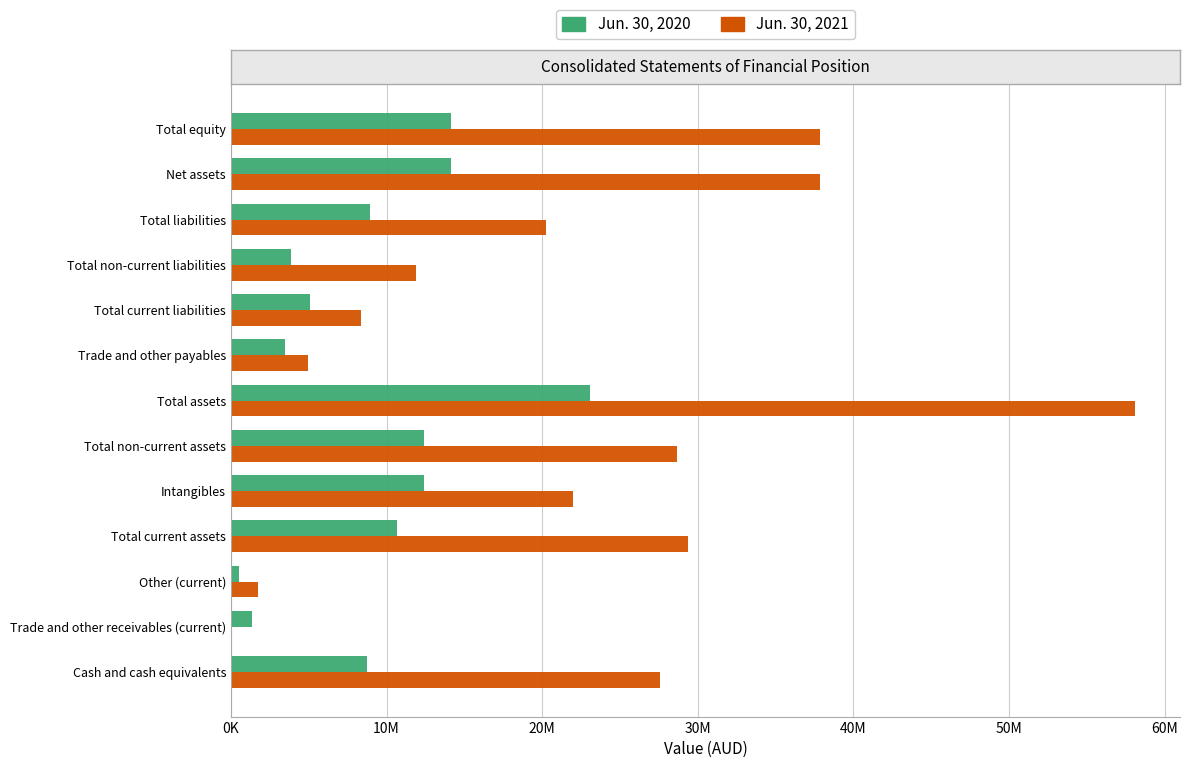

What is the difference between the maximum and minimum values in the Jun. 30, 2021 series?

58004000